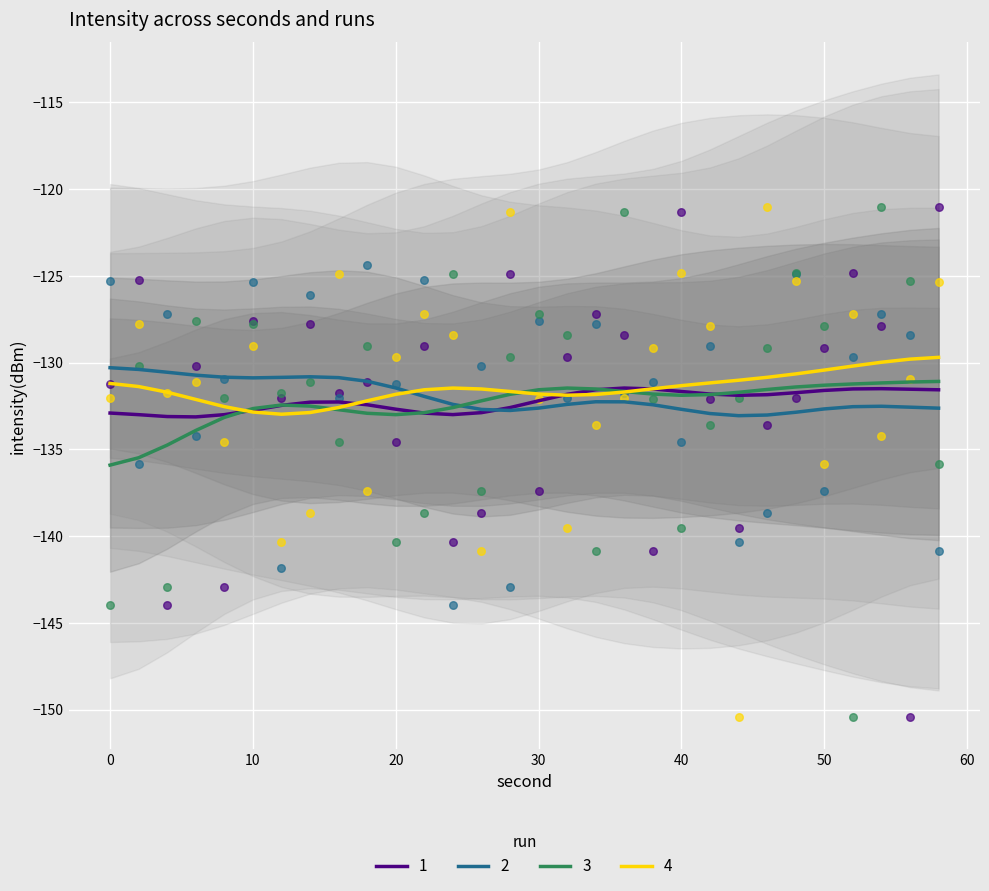

What is the total value across all series at 56?

-535.0